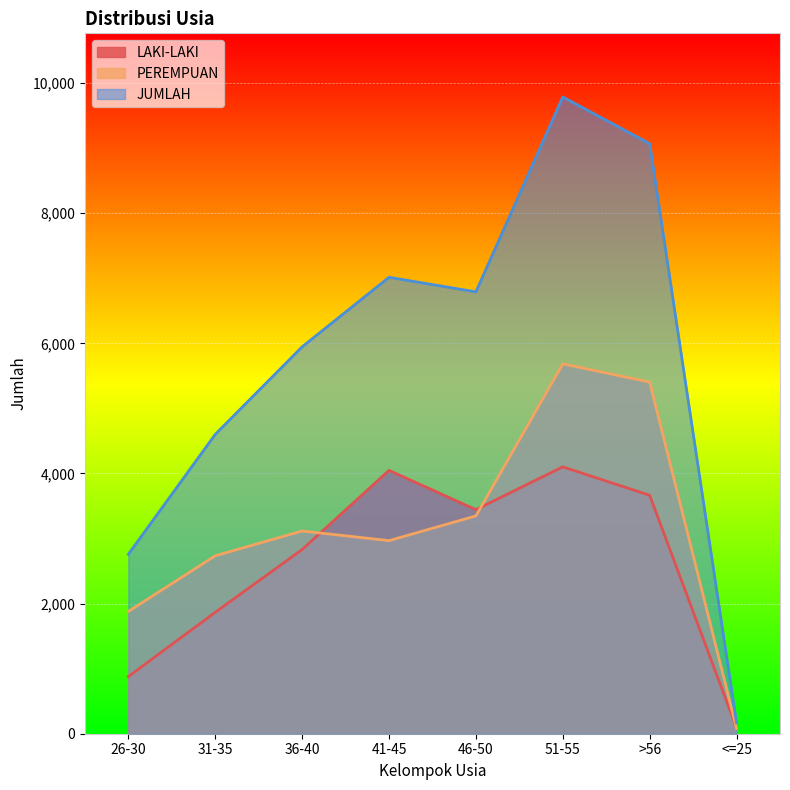

Between 26-30 and 46-50, which is larger?

46-50